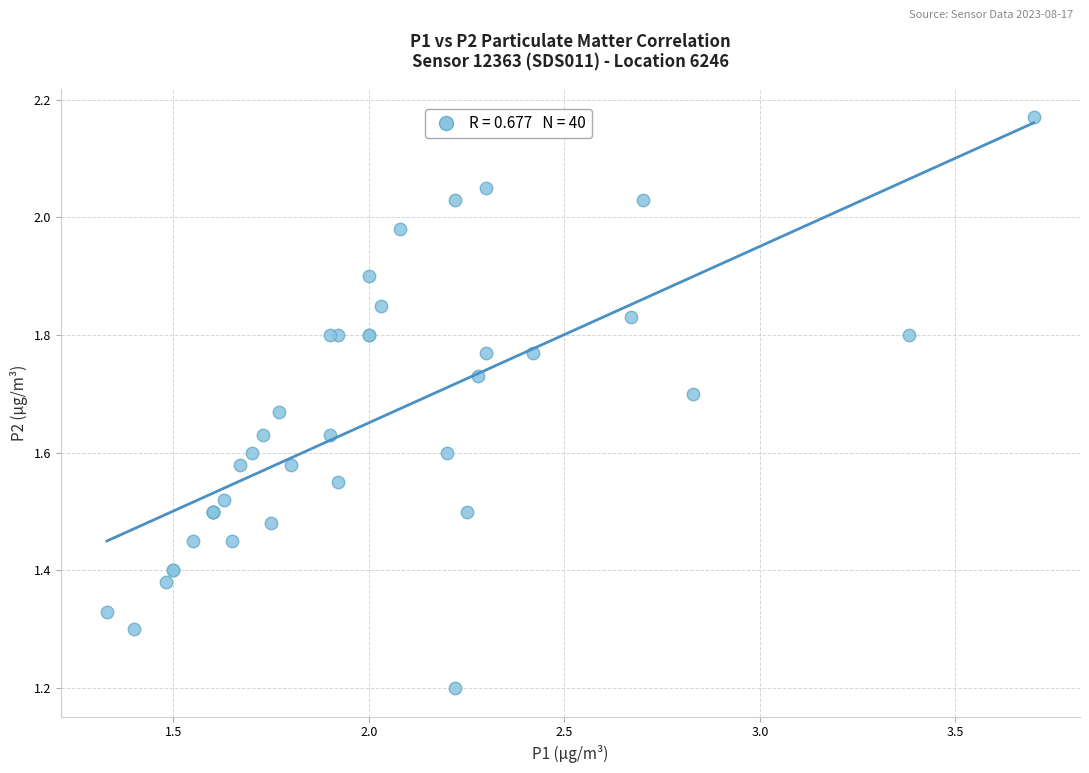

What Y value in the scatter plot is closest to 1?

1.2